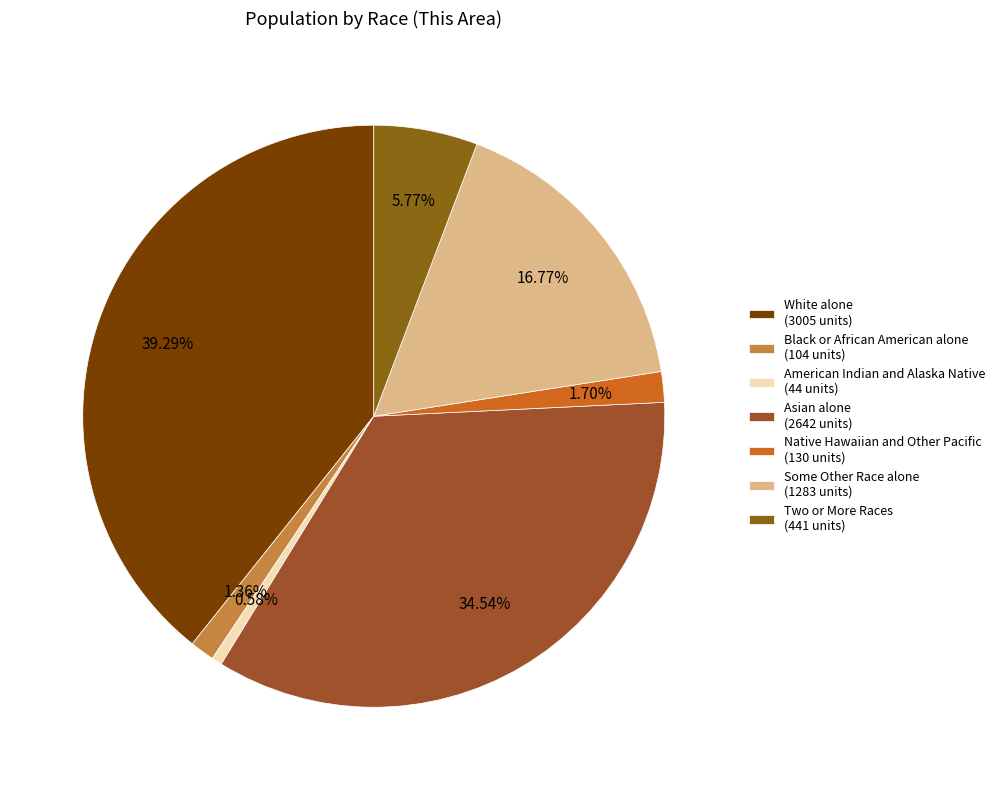

How many slices are in this pie chart?

7